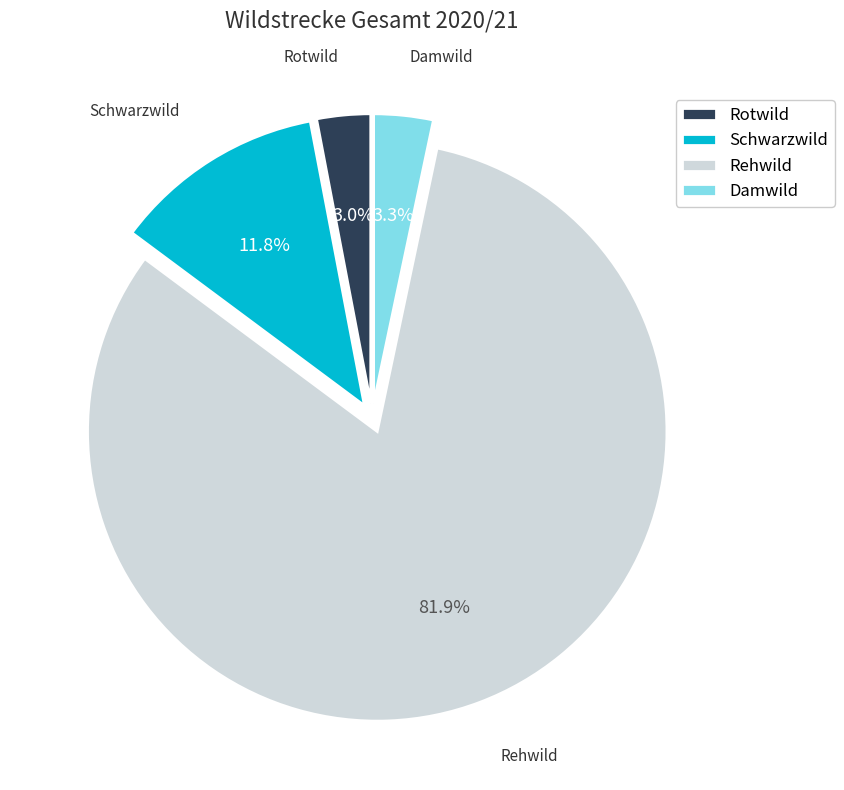

Which category accounts for the majority?

Rehwild